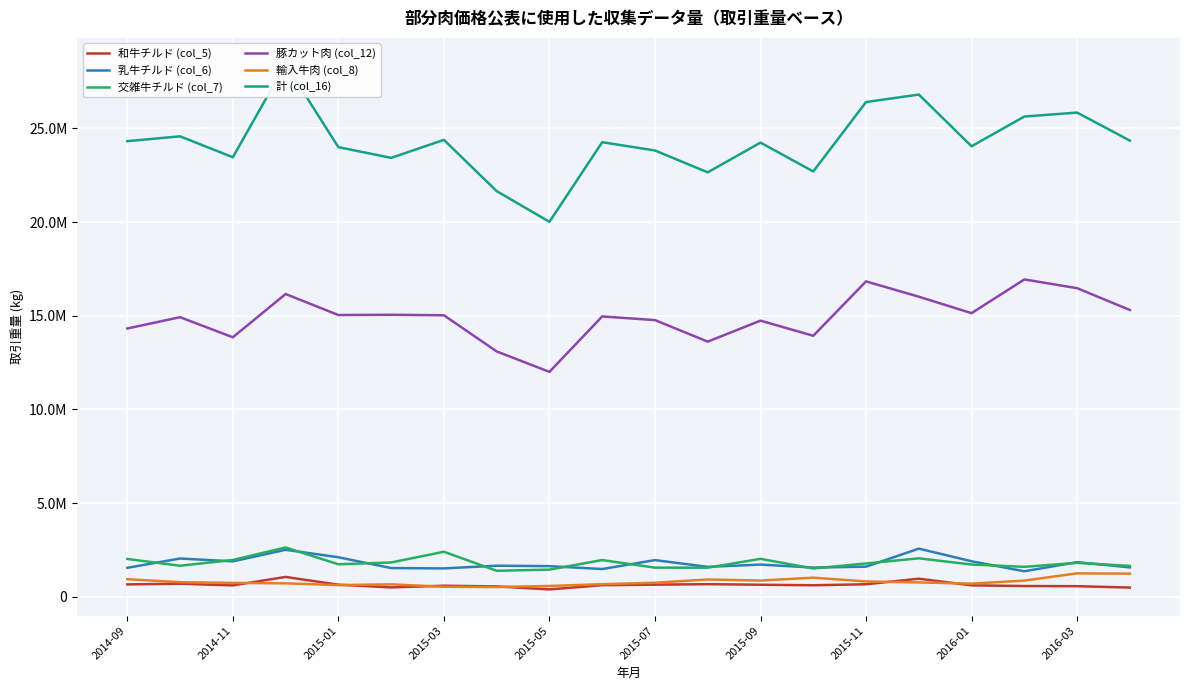

True or false: 計 (col_16) and 輸入牛肉 (col_8) intersect in this chart.

False